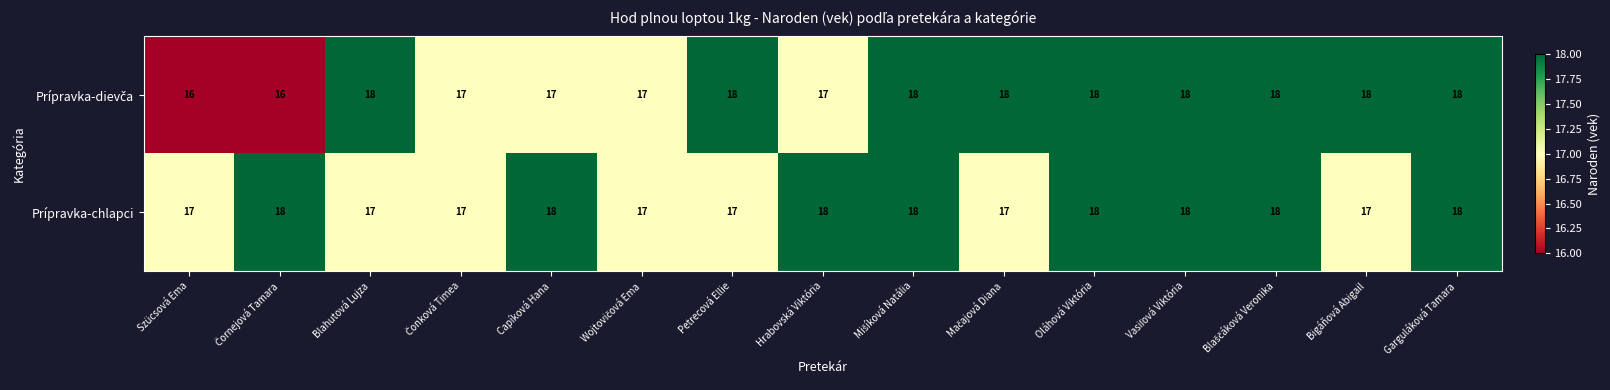

What is the smallest value displayed?

16